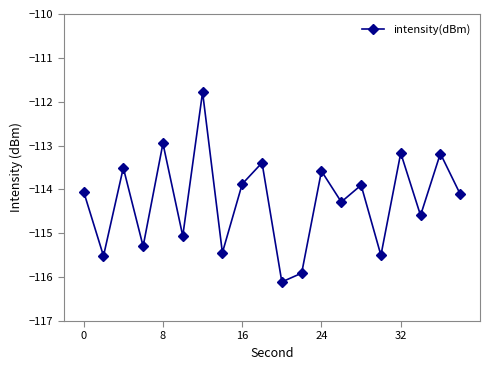

Count the number of values greater than -114.

9